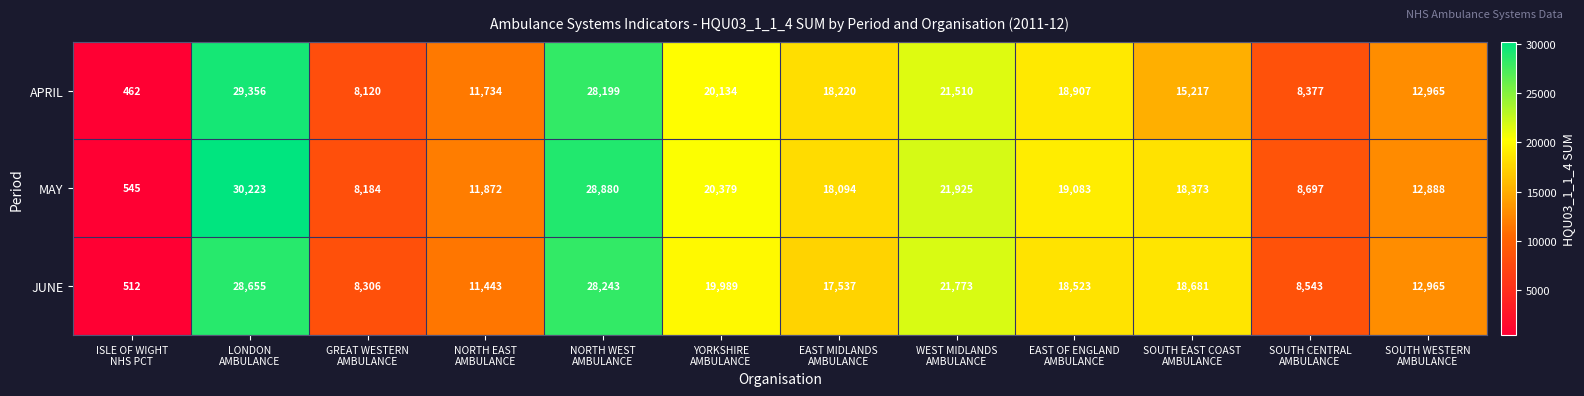

What is the difference between the maximum and minimum values in the MAY series?

29678